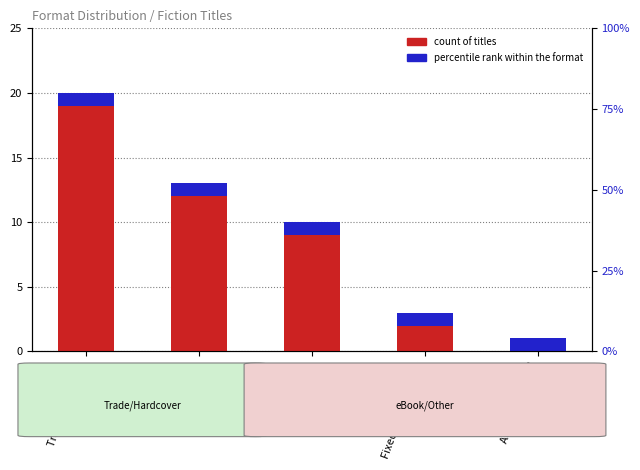

How many bars are there in total?

10